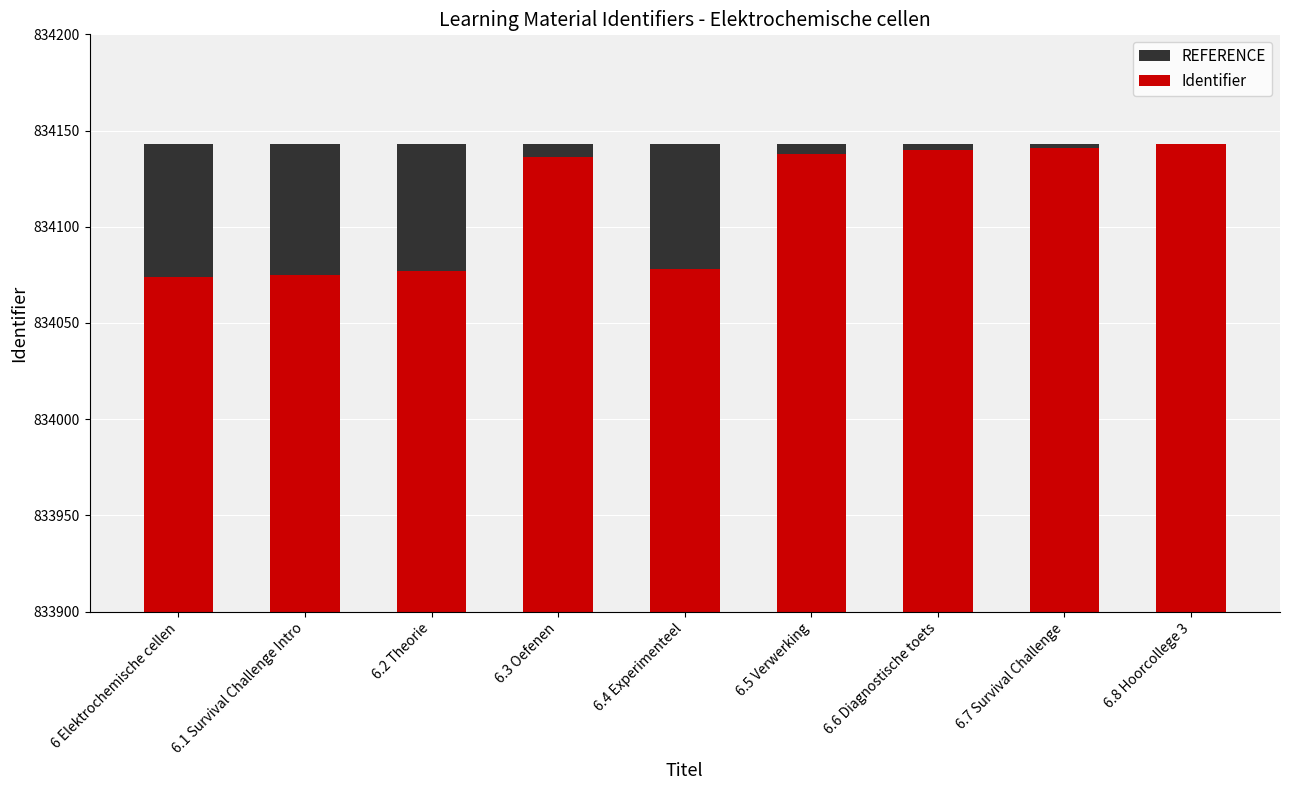

What is the maximum value for Identifier?

834143